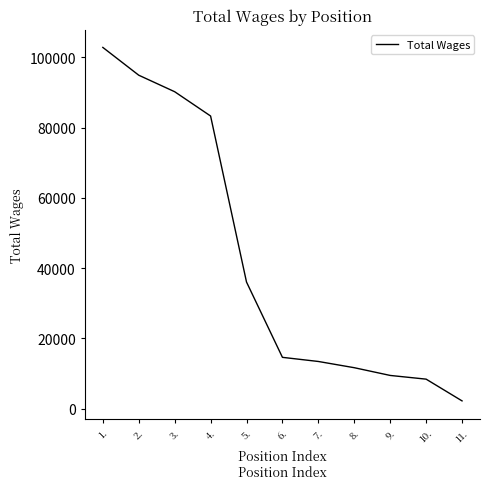

What is the difference between the values at 11. and 1.?

100697